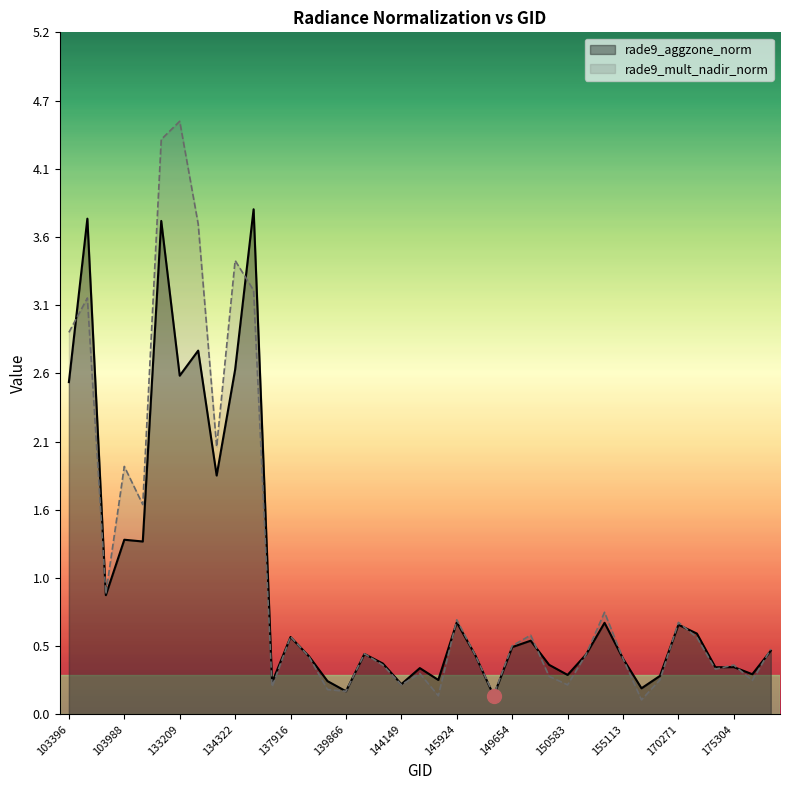

The value of rade9_aggzone_norm at 17 is 0.7. True or false?

False